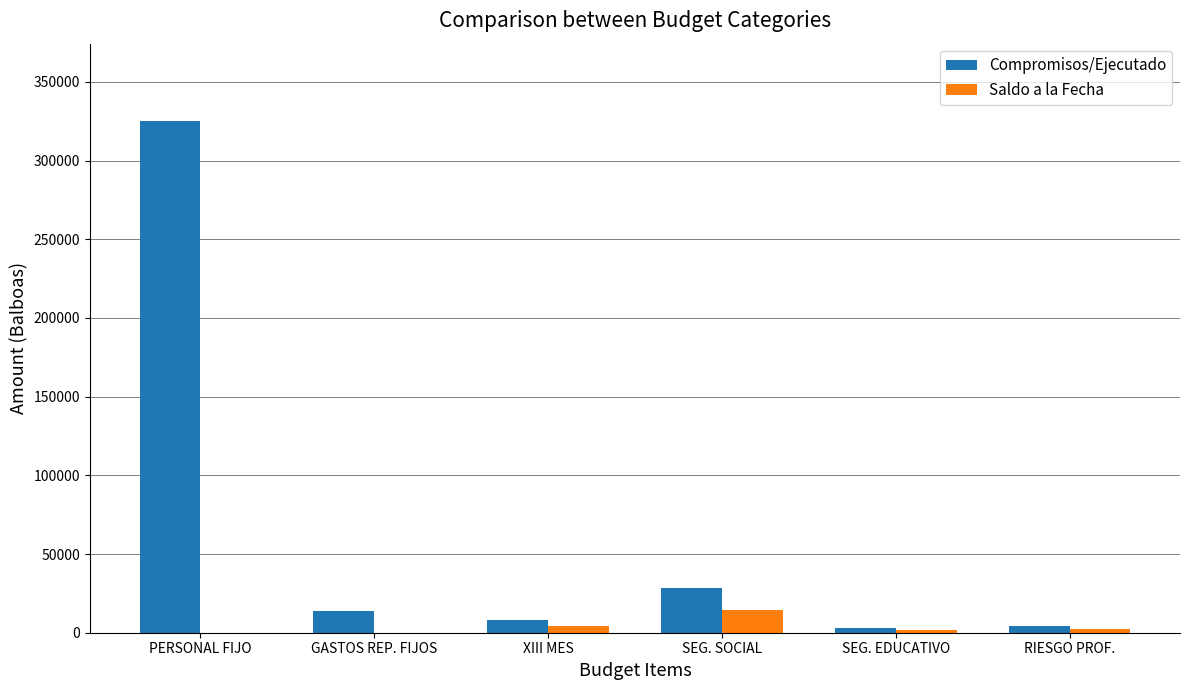

What is the total value across all series at RIESGO PROF.?

7119.0